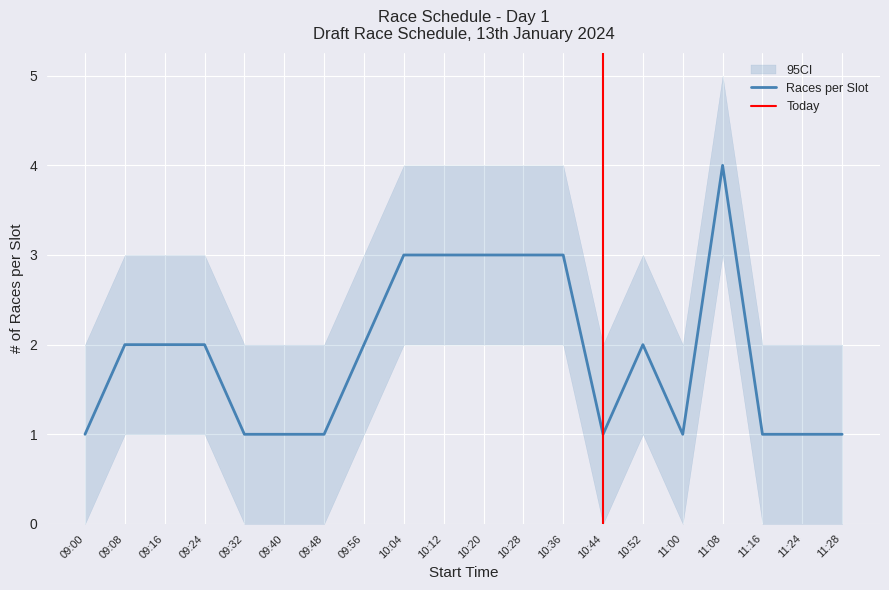

The chart shows a value of 4 at 11:08. True or false?

True